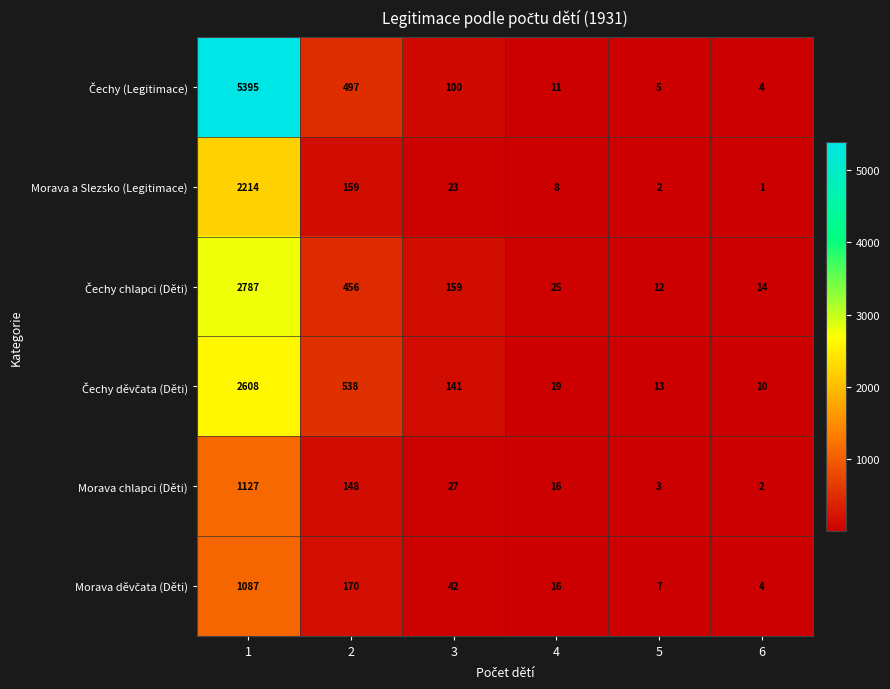

What is the total value across all series at 3?

492